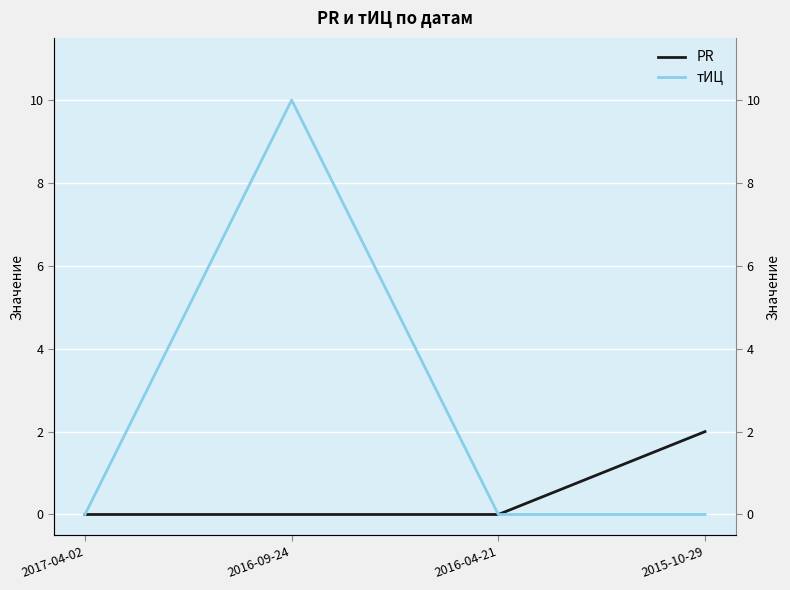

What are all the series names shown in the legend?

PR, тИЦ